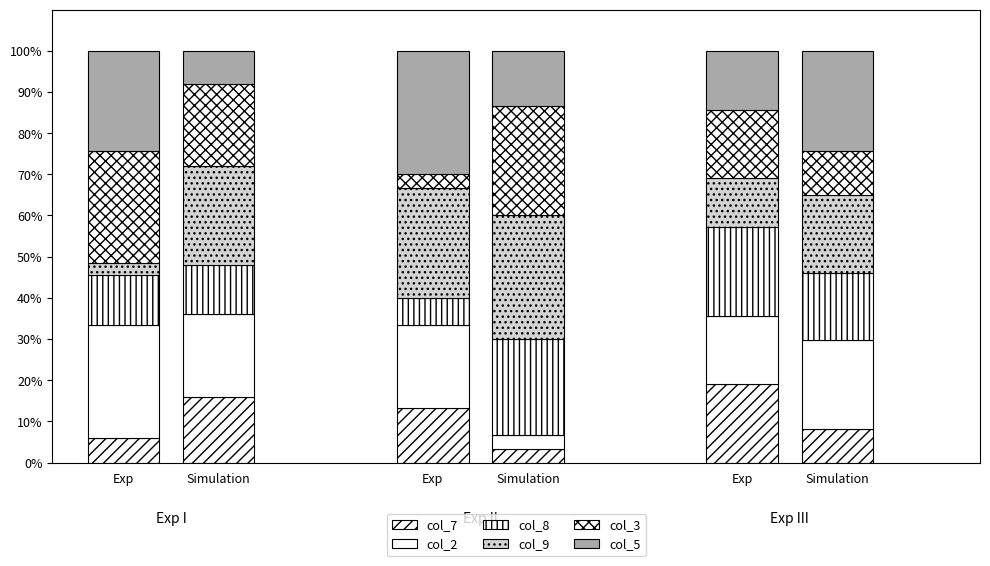

How many bars are there in total?

6